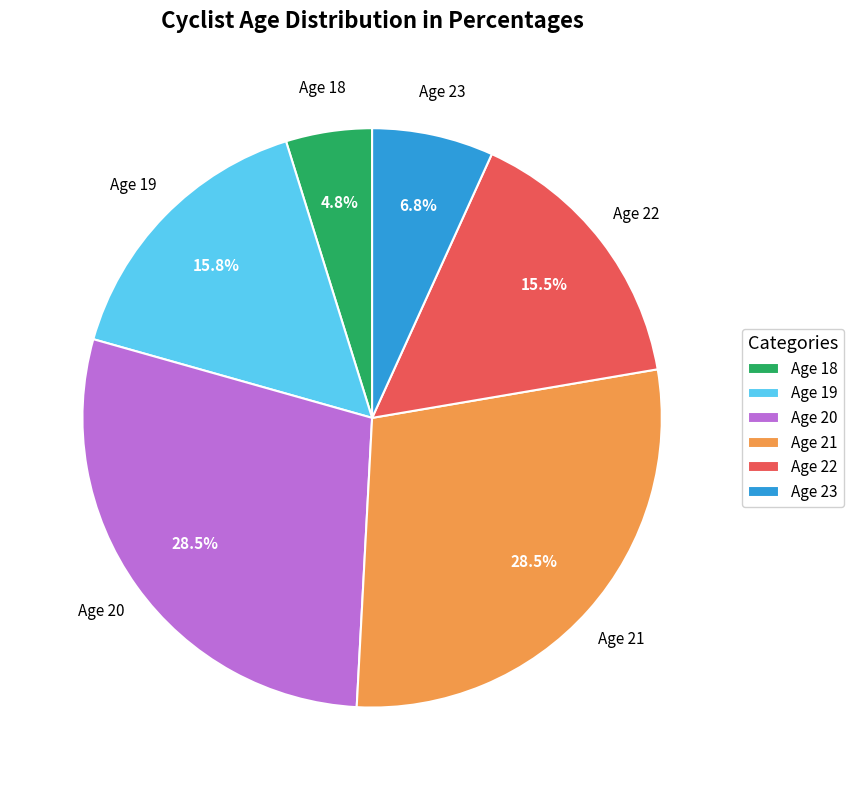

What percentage is the Age 19 slice, to the nearest percent?

16%